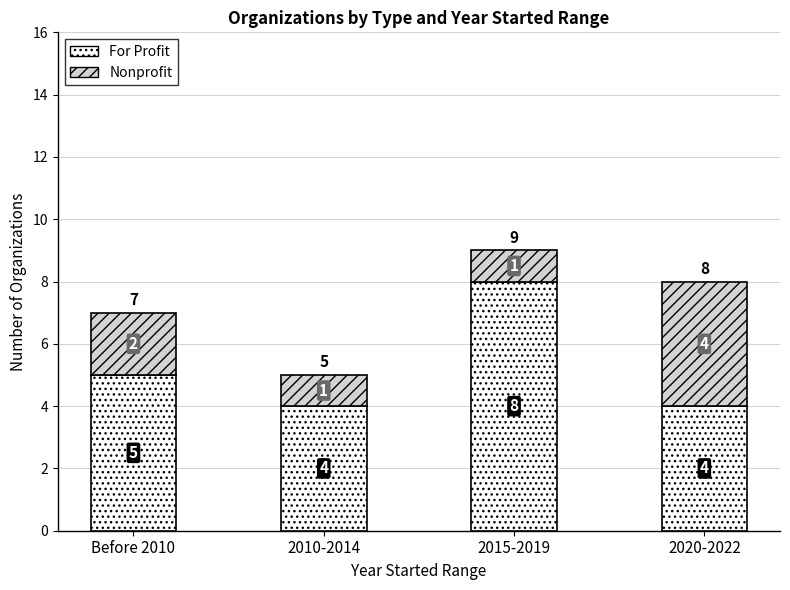

What is the total value across all series at Before 2010?

7